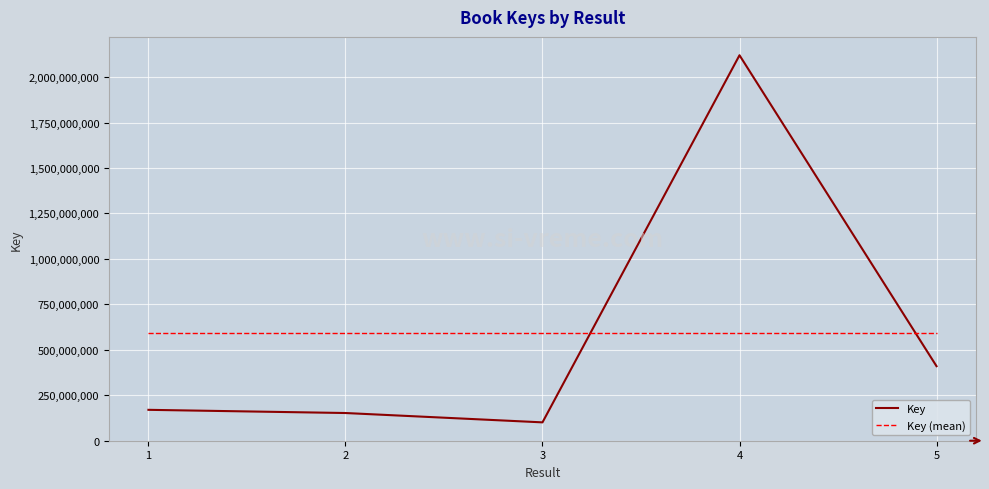

Which series has the largest range (max minus min)?

Key